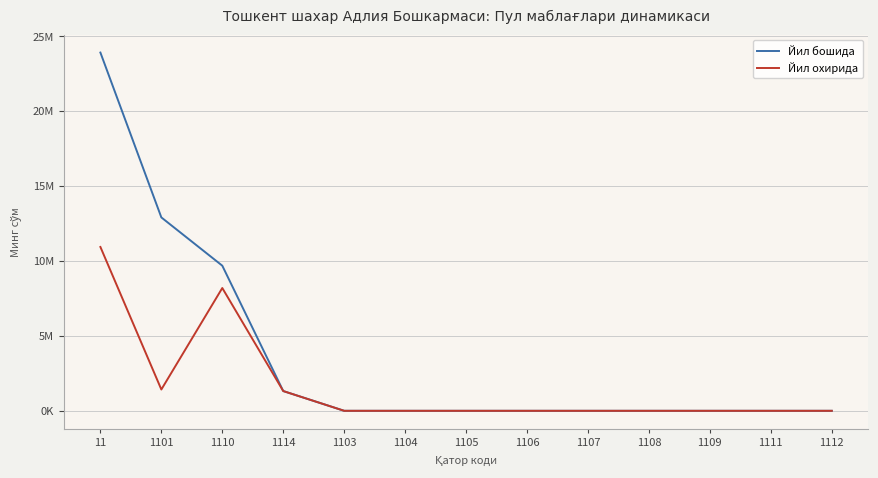

Is this an area chart (filled region under the line)?

No